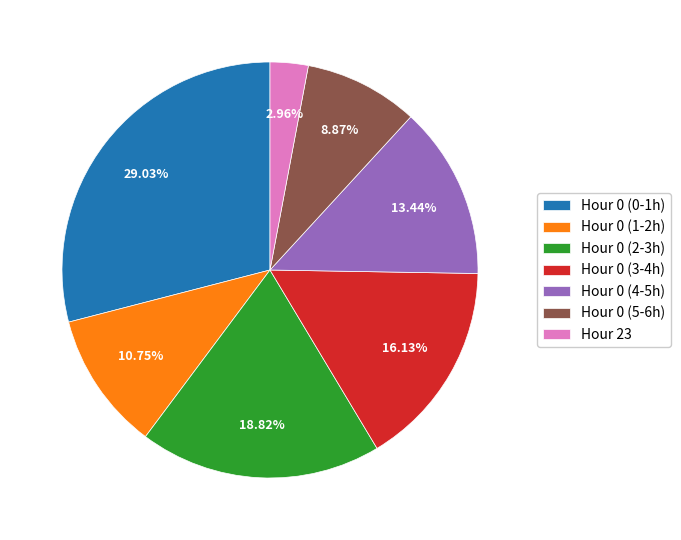

Rank the categories by value from highest to lowest.

Hour 0 (0-1h), Hour 0 (2-3h), Hour 0 (3-4h), Hour 0 (4-5h), Hour 0 (1-2h), Hour 0 (5-6h), Hour 23